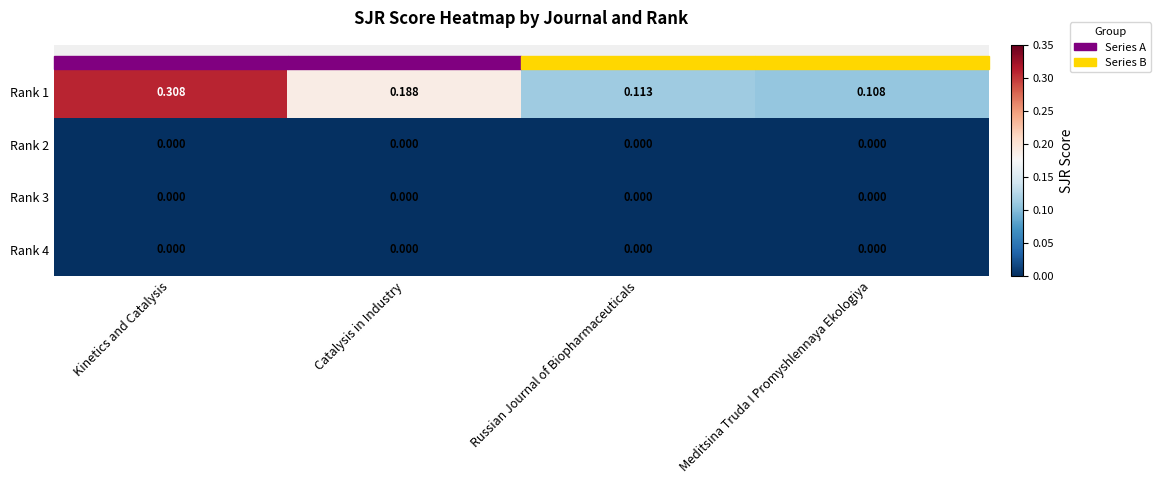

At which category is the sum across all series the highest?

Kinetics and Catalysis